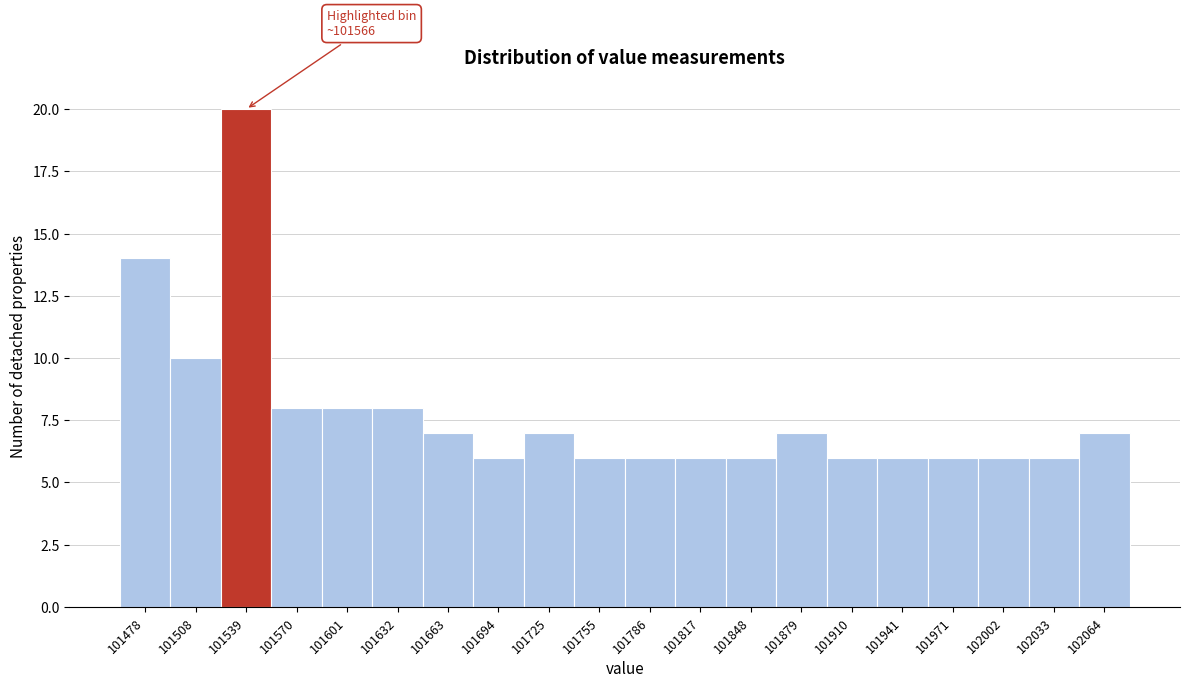

Reading left to right, extract all data points from this chart.

14	10	20	8	8	8	7	6	7	6	6	6	6	7	6	6	6	6	6	7